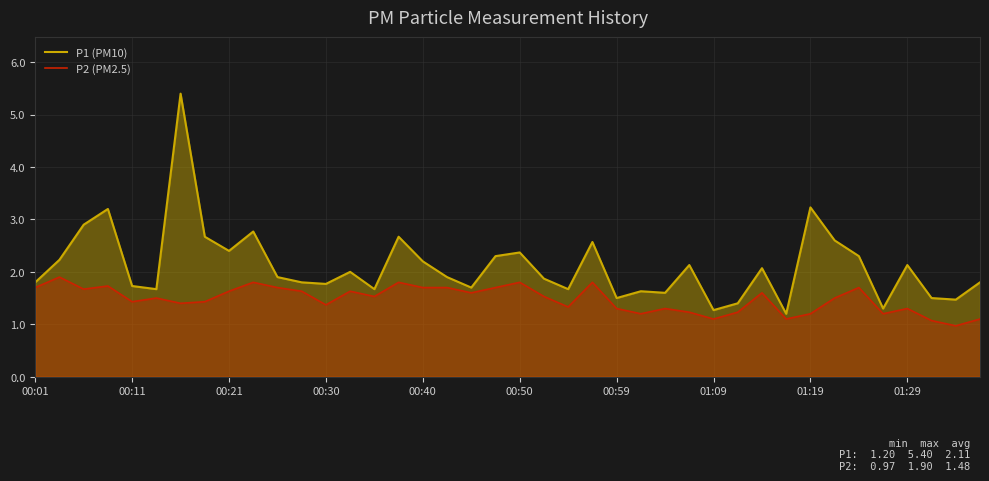

What is the spread (max minus min) of values at 38?

0.5